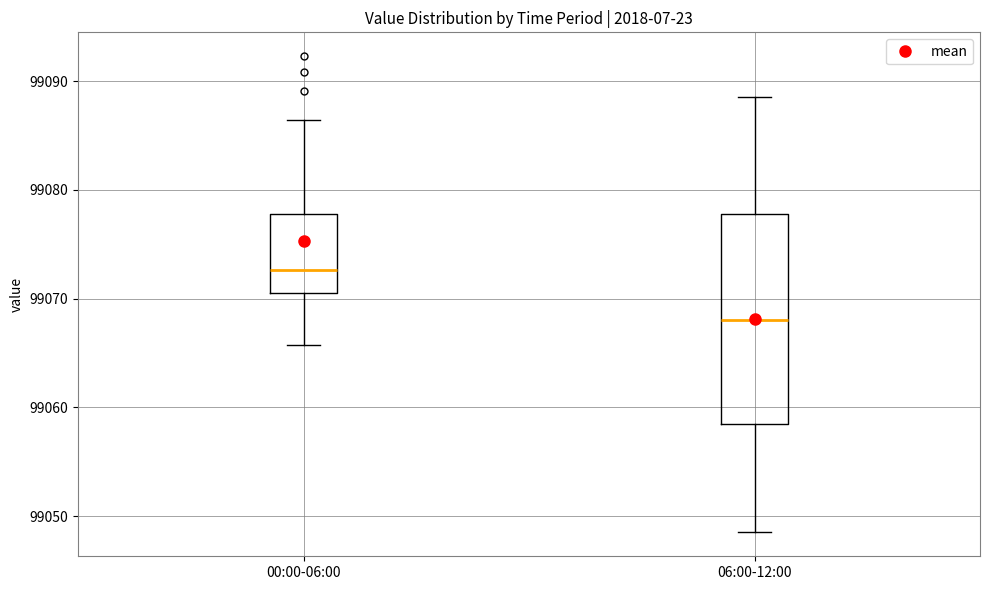

Which box's median line is the lowest?

06:00-12:00